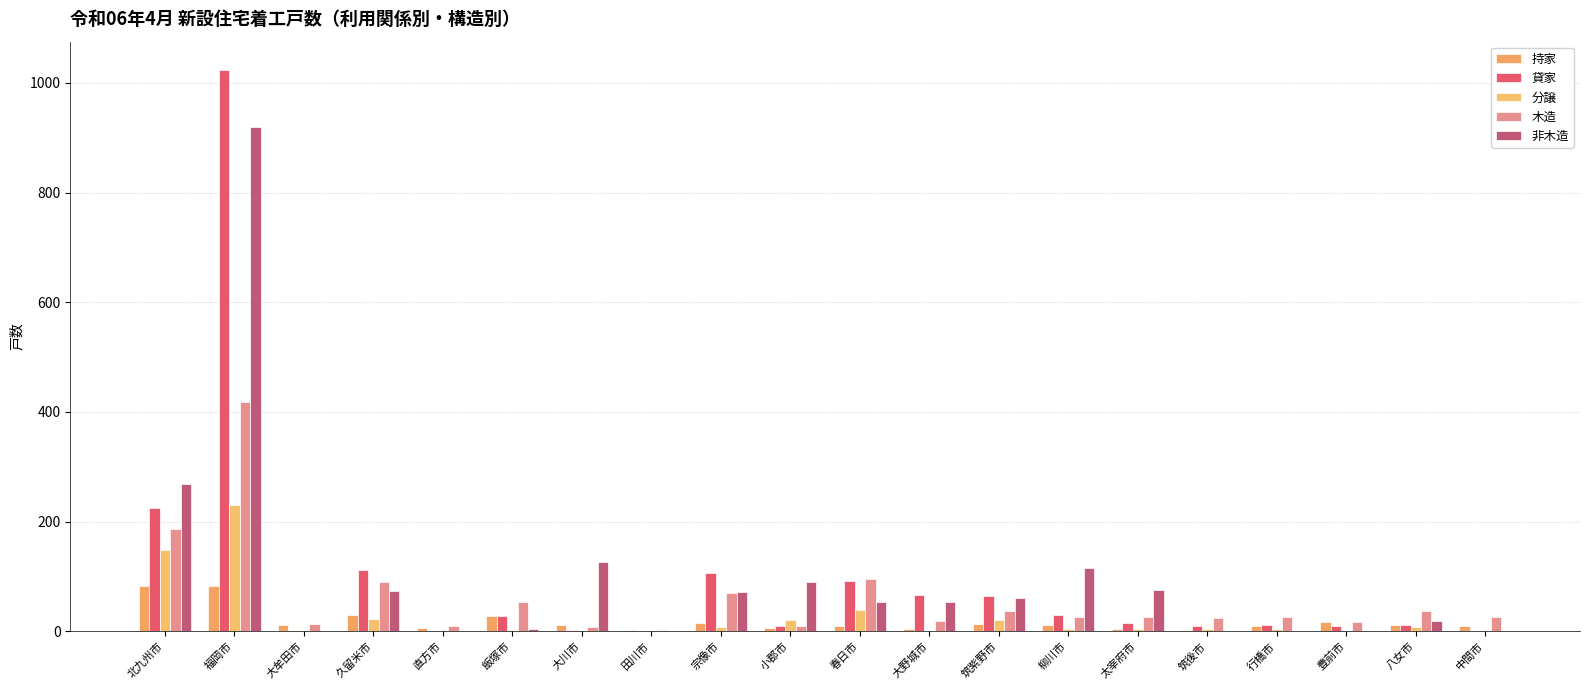

Which series has the largest total across all categories?

非木造